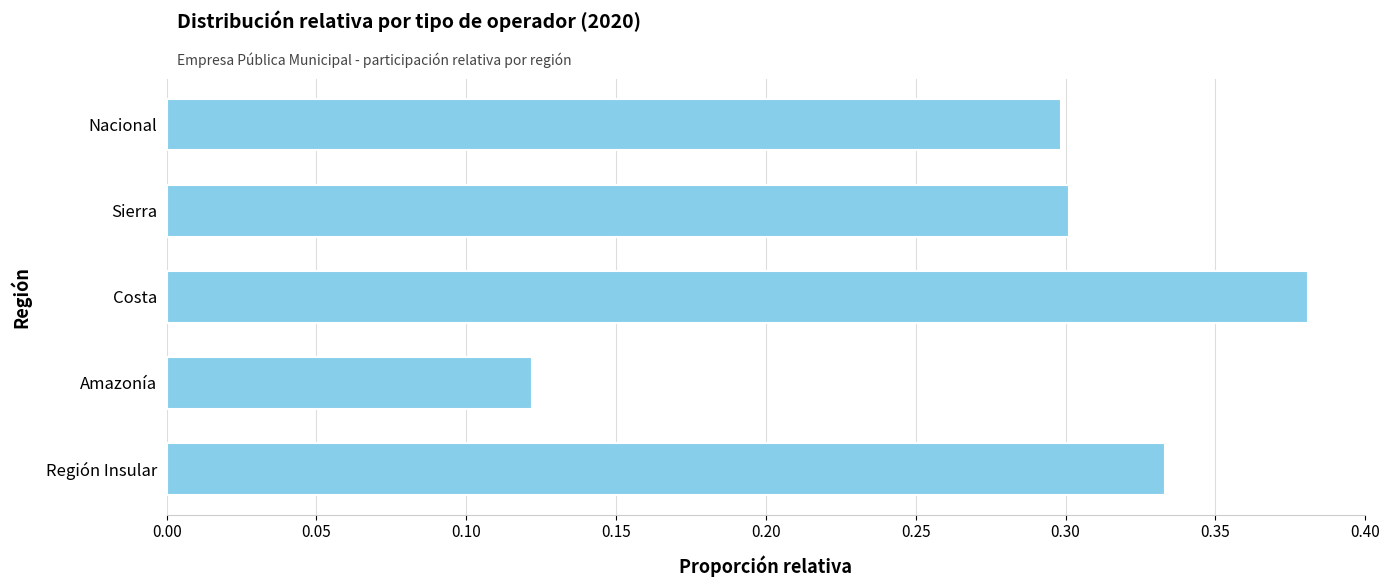

The value at Región Insular is 0.5. True or false?

False